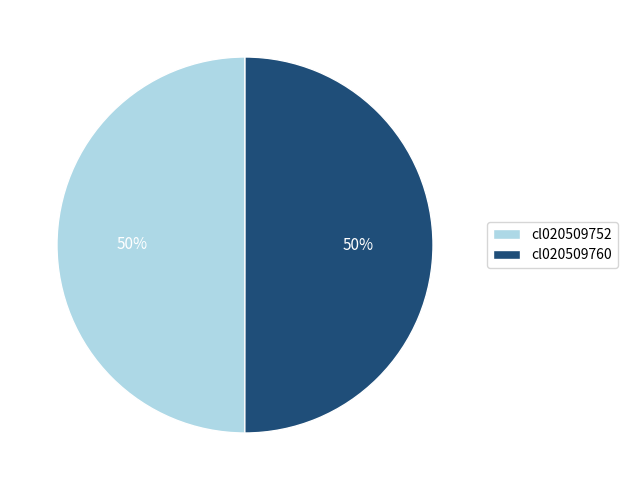

What is the ratio of the value at cl020509760 to the value at cl020509752?

1.0